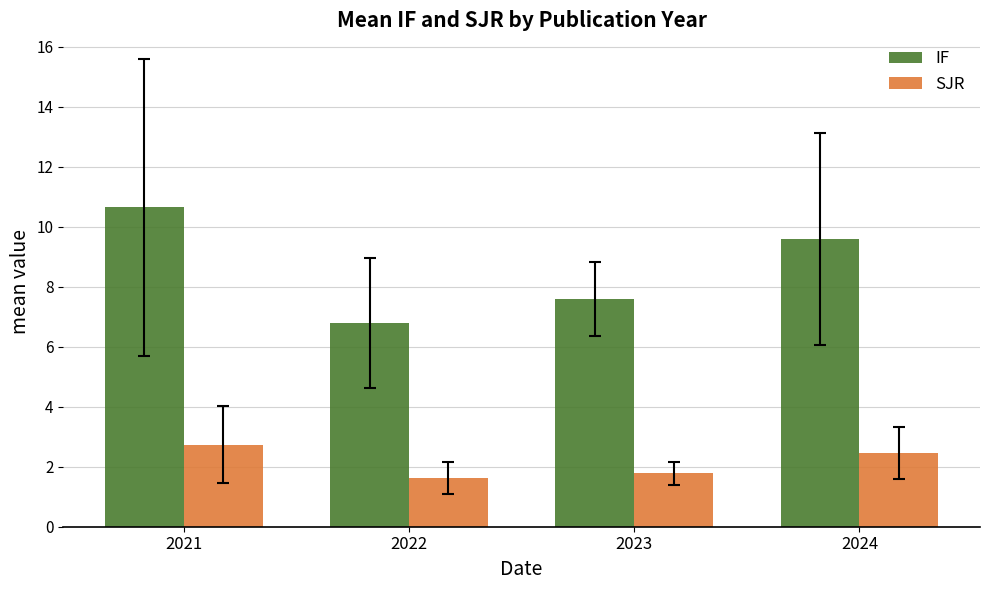

Rank the categories by IF value from lowest to highest.

2022, 2023, 2024, 2021